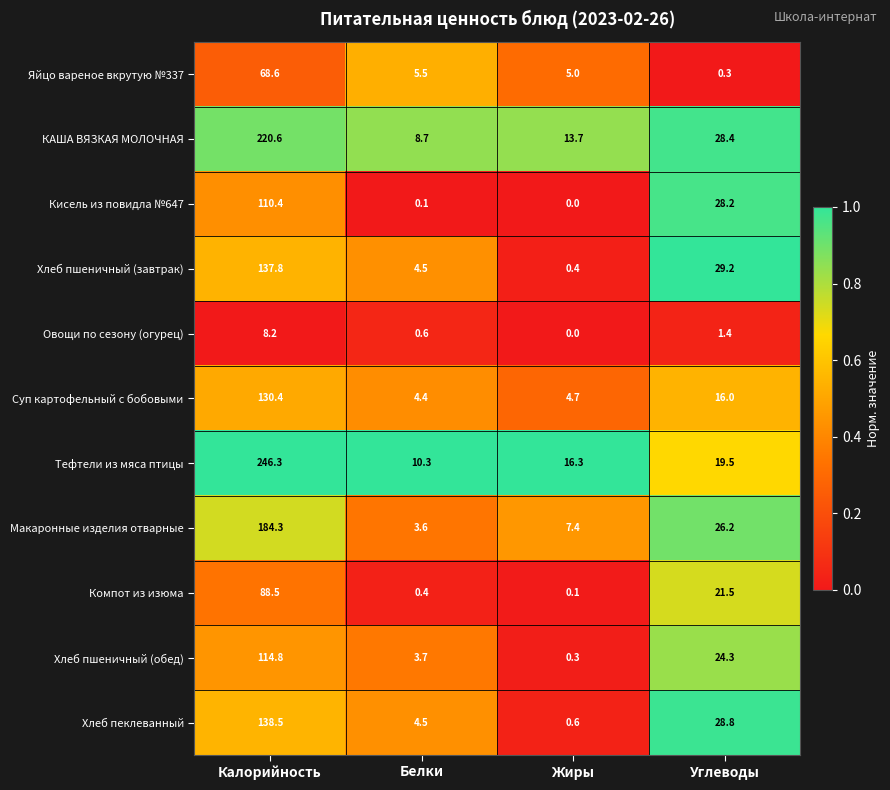

Which series has the largest range (max minus min)?

Тефтели из мяса птицы